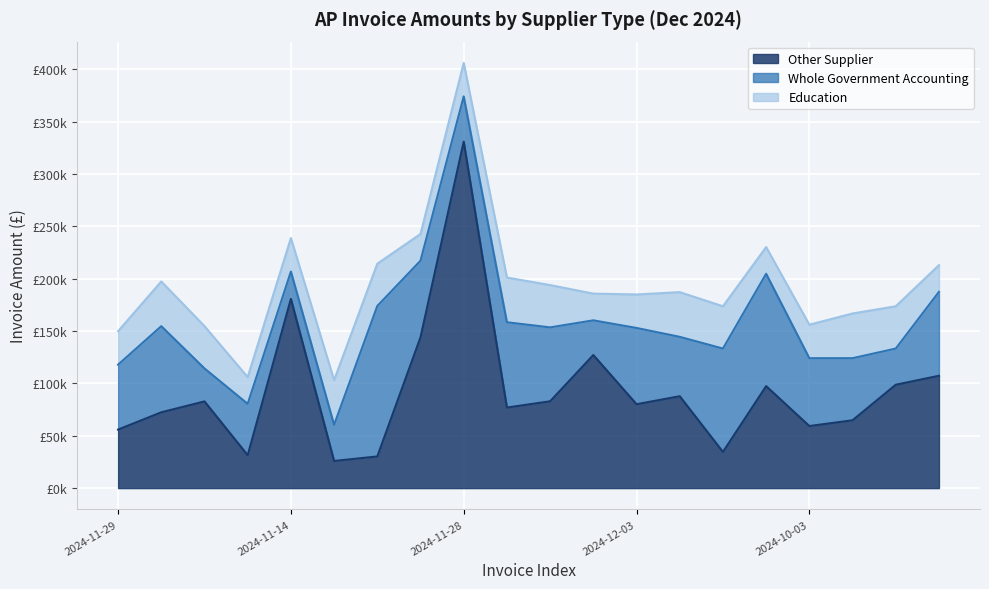

At which category does Other Supplier reach its first local peak?

2024-11-30